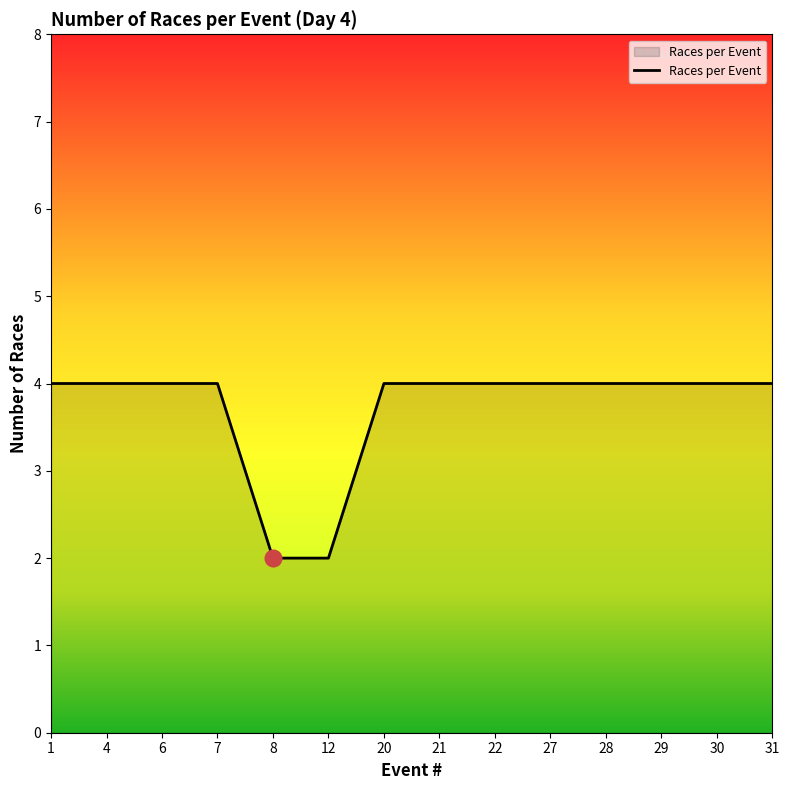

Reading right to left, what are all the values shown in this chart?

31=4	30=4	29=4	28=4	27=4	22=4	21=4	20=4	12=2	8=2	7=4	6=4	4=4	1=4